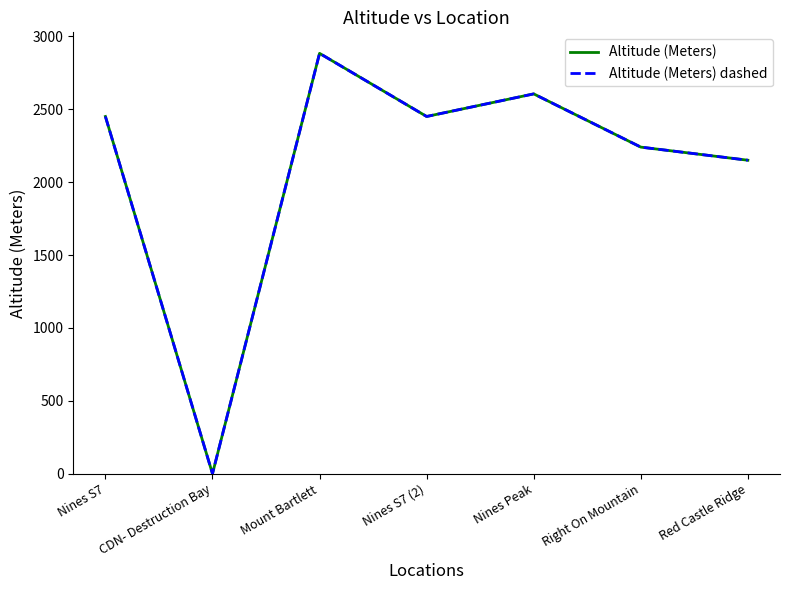

Does the chart display data point markers on the line(s)?

No